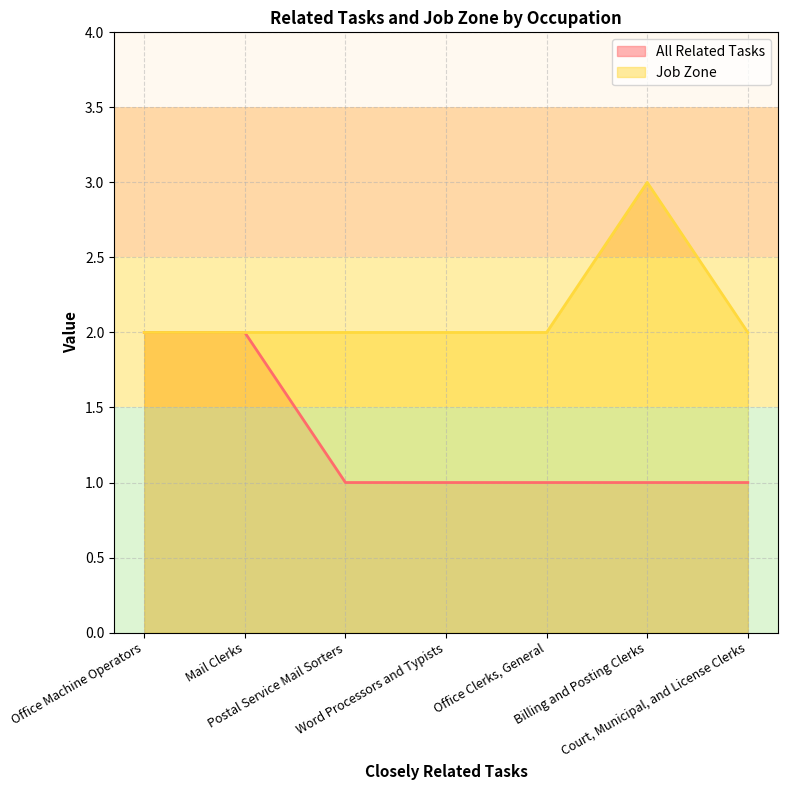

What is the difference between the maximum and minimum values in the Job Zone series?

1